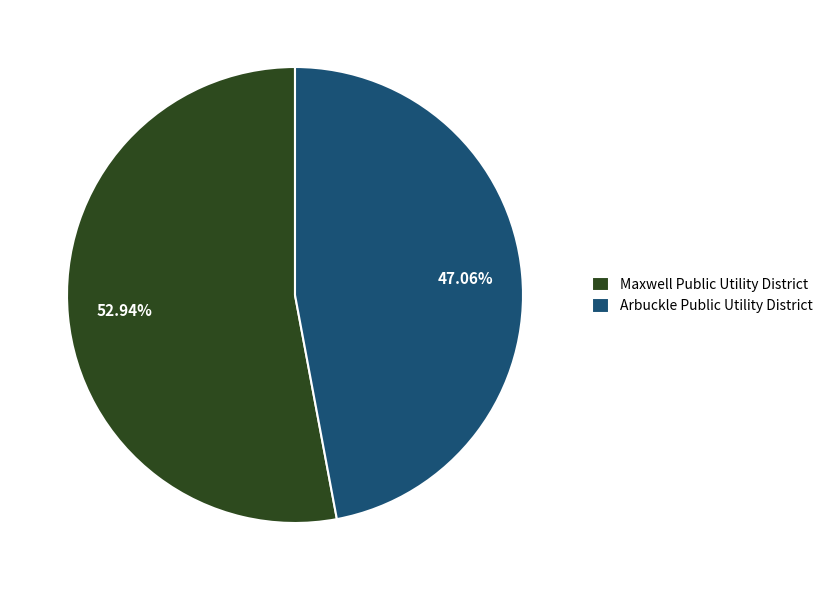

To the nearest percent, what portion does Arbuckle Public Utility District represent?

47%